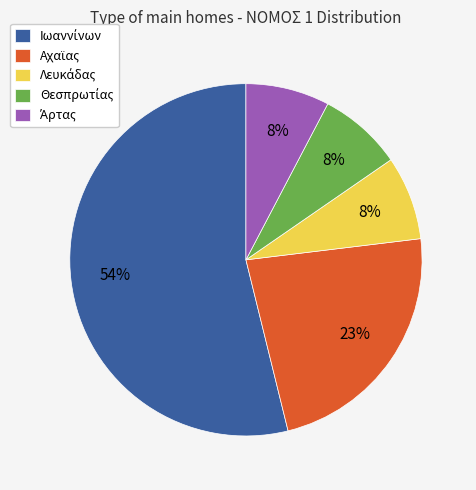

To the nearest percent, what is the difference between the largest and smallest slice percentages?

46%